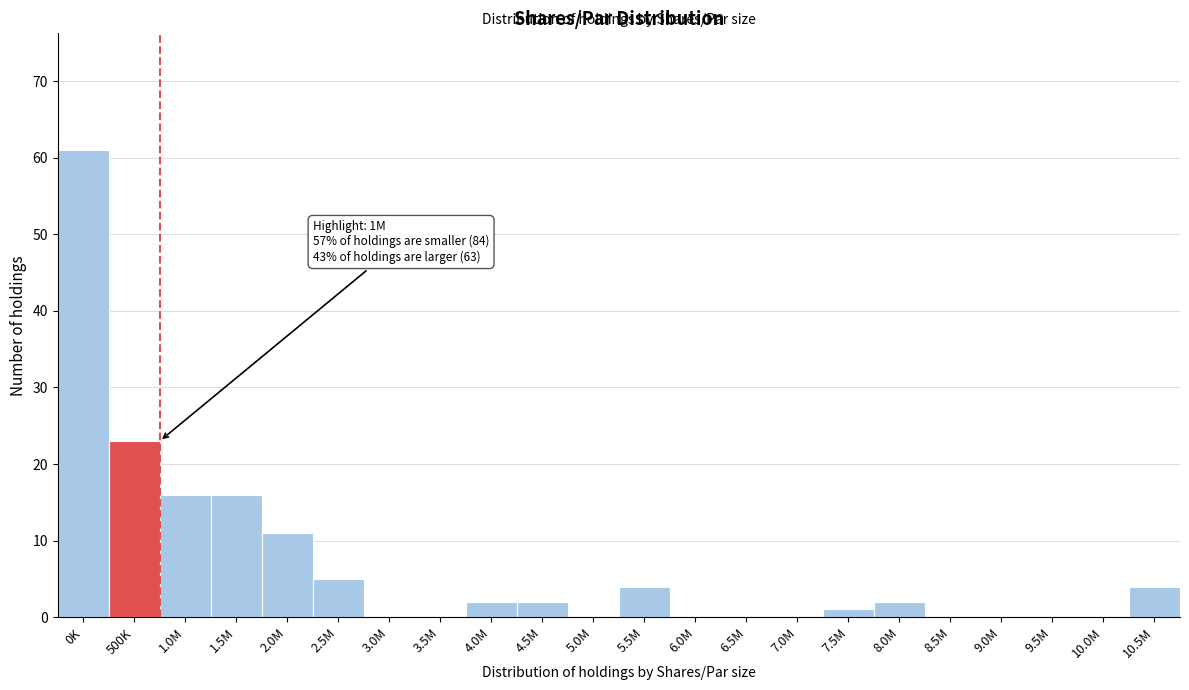

Reading left to right, list all the values displayed in this chart.

0K=61	500K=23	1.0M=16	1.5M=16	2.0M=11	2.5M=5	3.0M=0	3.5M=0	4.0M=2	4.5M=2	5.0M=0	5.5M=4	6.0M=0	6.5M=0	7.0M=0	7.5M=1	8.0M=2	8.5M=0	9.0M=0	9.5M=0	10.0M=0	10.5M=4